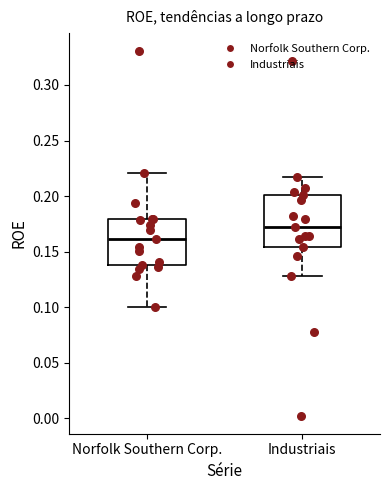

Which box has the lowest median line?

Norfolk Southern Corp.